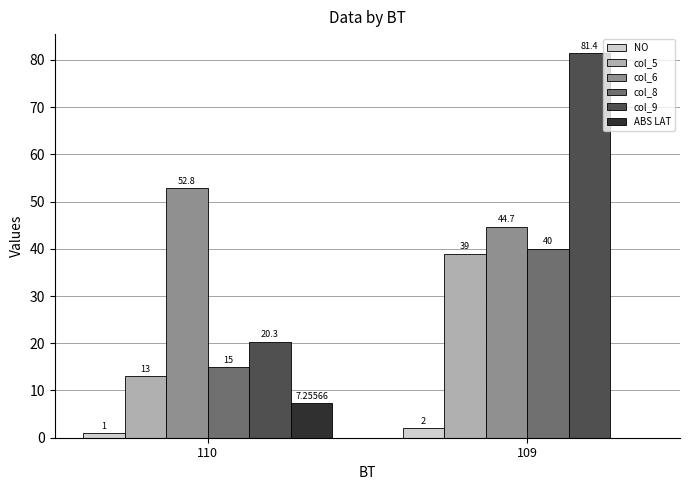

Does the chart contain stacked bars?

No